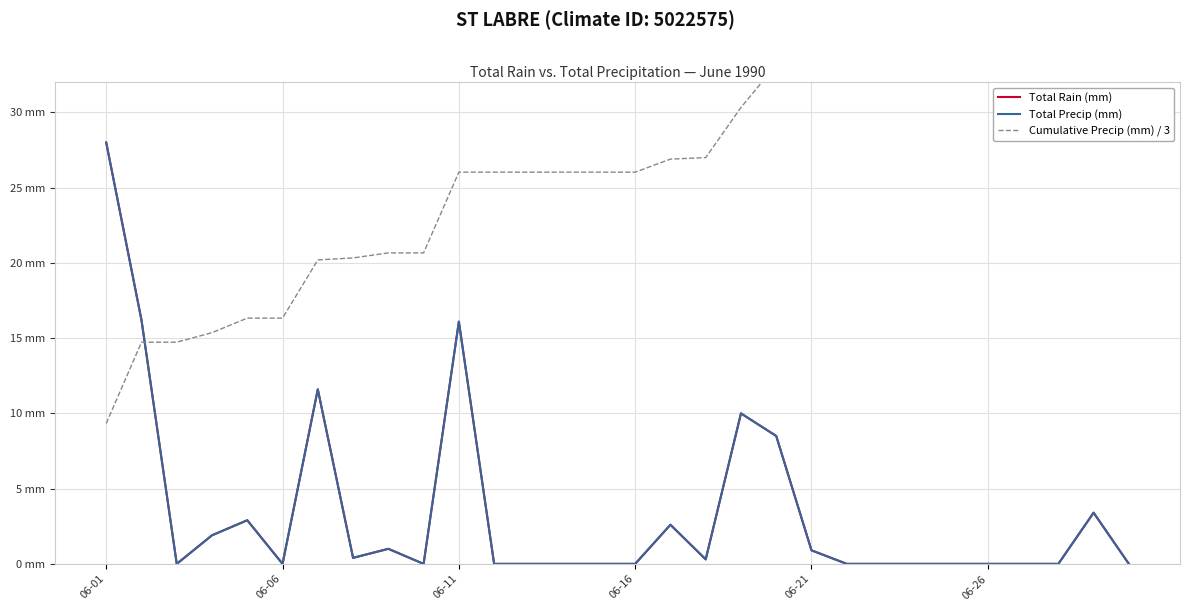

Is the value of Cumulative Precip (mm) / 3 at 14 greater than the value of Total Rain (mm) at 23?

Yes